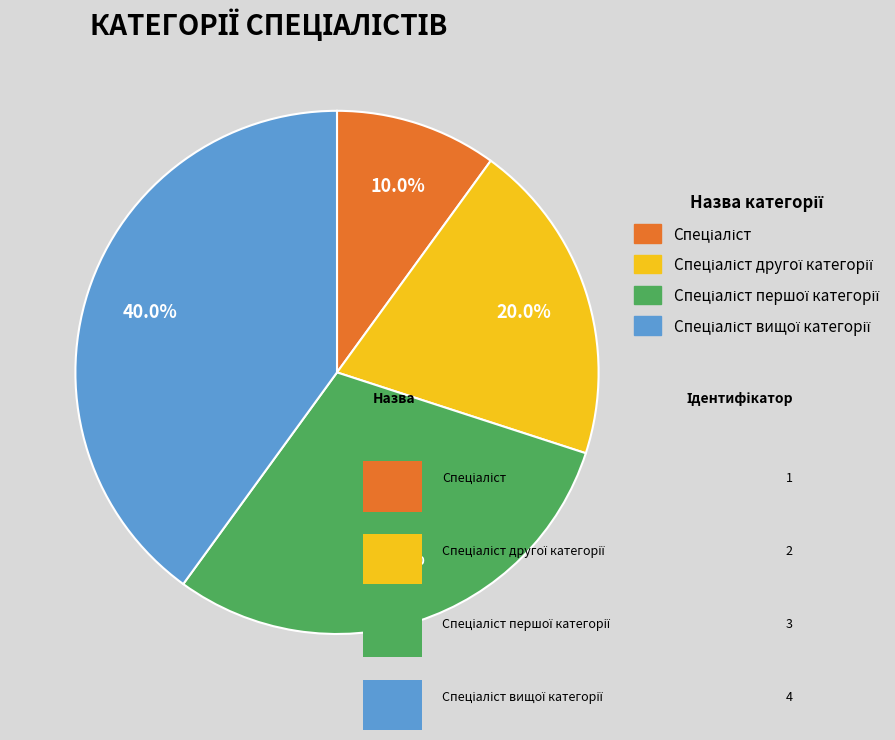

Is there a majority slice in this chart?

No